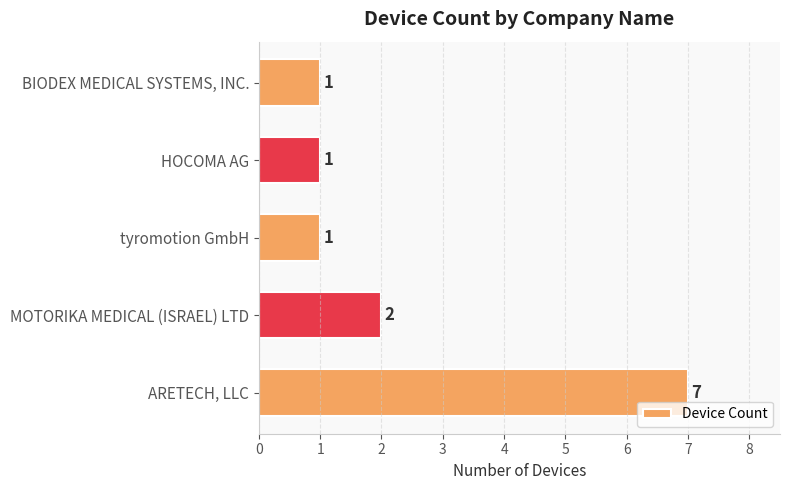

Count the number of values greater than 1.

2